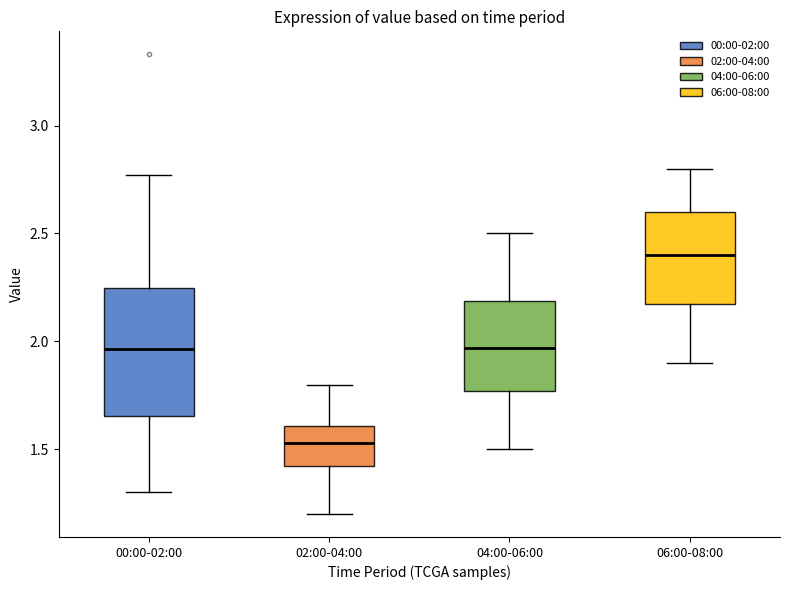

Reading left to right, read every box against the y-axis: the position of its median line, the range the box covers, and the ends of its whiskers. The values are not printed on the chart, so give them approximately, as read against the axis.

00:00-02:00: median 1.95, box 1.65 to 2.25, whiskers 1.30 to 2.75
02:00-04:00: median 1.55, box 1.40 to 1.60, whiskers 1.20 to 1.80
04:00-06:00: median 1.95, box 1.75 to 2.20, whiskers 1.50 to 2.50
06:00-08:00: median 2.40, box 2.20 to 2.60, whiskers 1.90 to 2.80